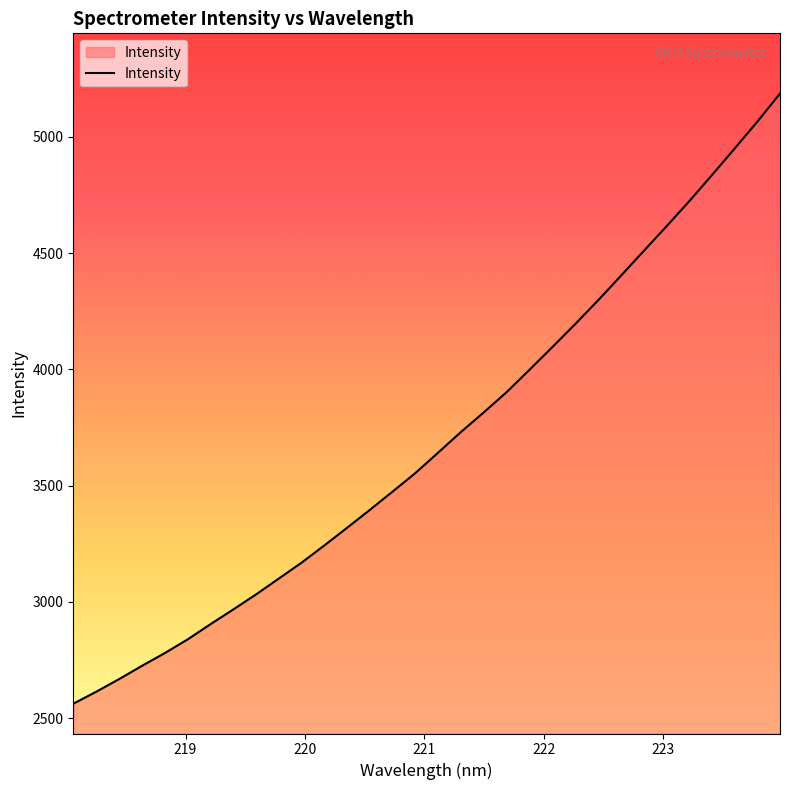

What is the maximum value shown in the chart?

5186.3